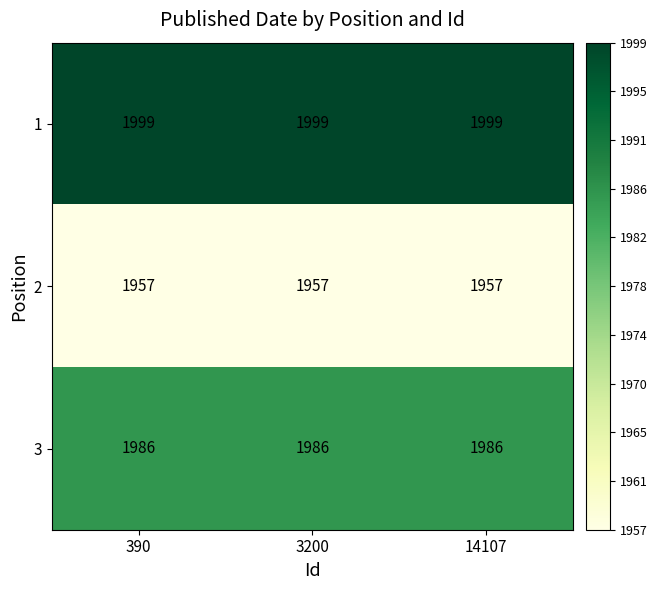

Is the value of 1 at 14107 greater than the value of 3 at 390?

Yes